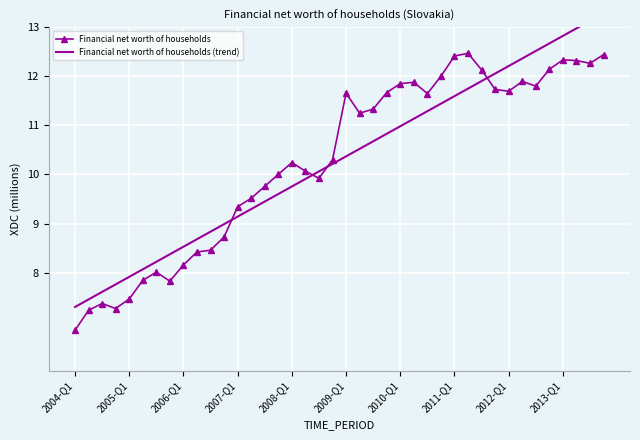

Read the Financial net worth of households (trend) value at 39.

13.3